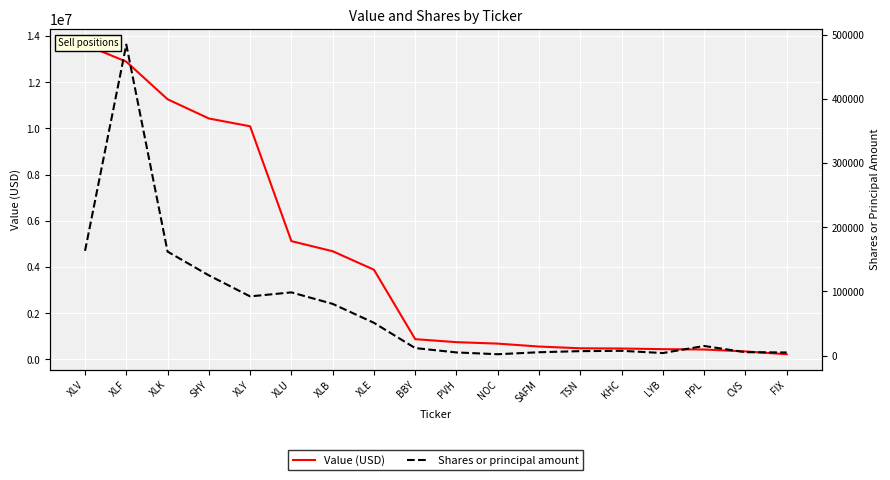

Does the chart display data point markers on the line(s)?

No